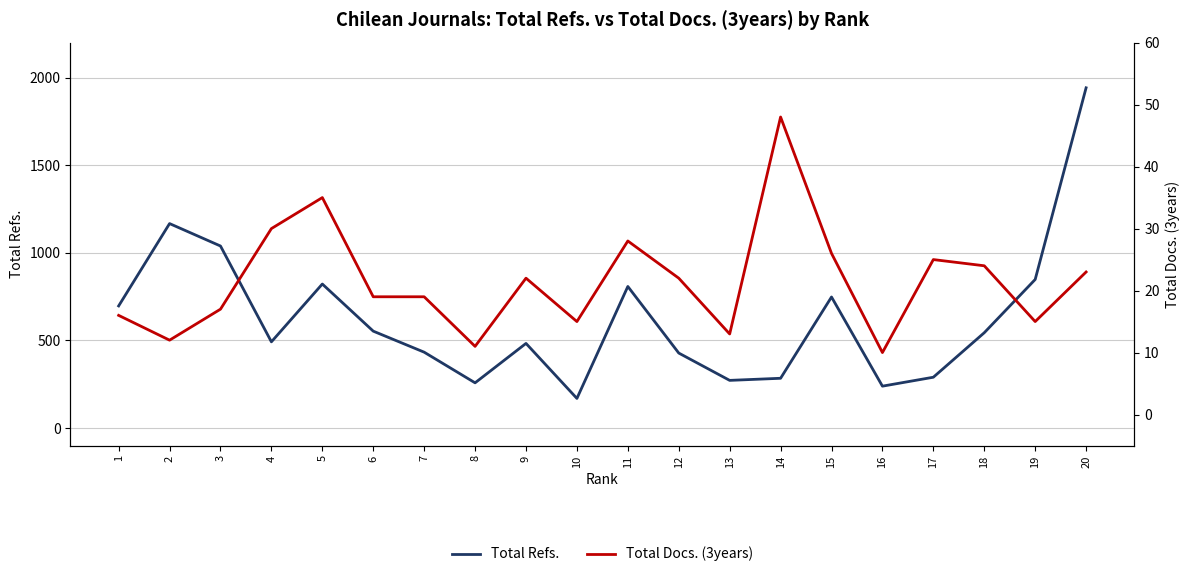

What is the difference between the Total Refs. values at 18 and 2?

623